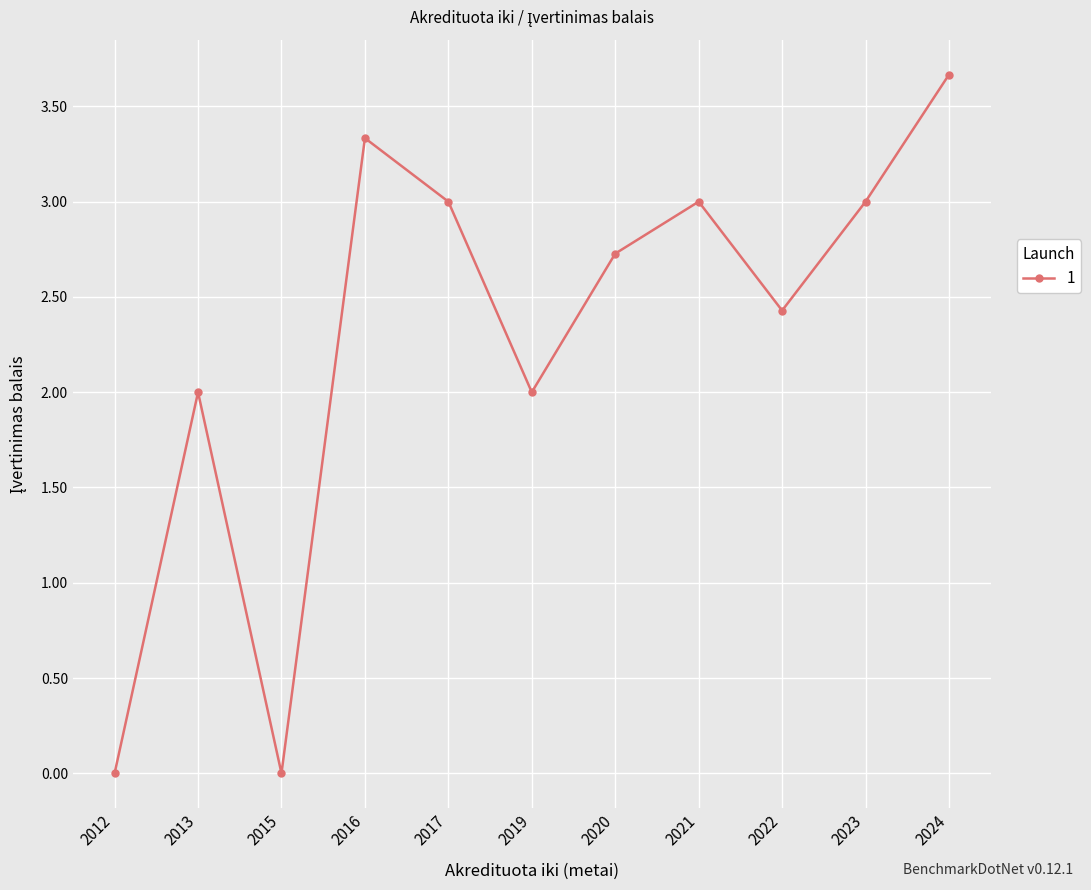

Does the chart display data point markers on the line(s)?

Yes